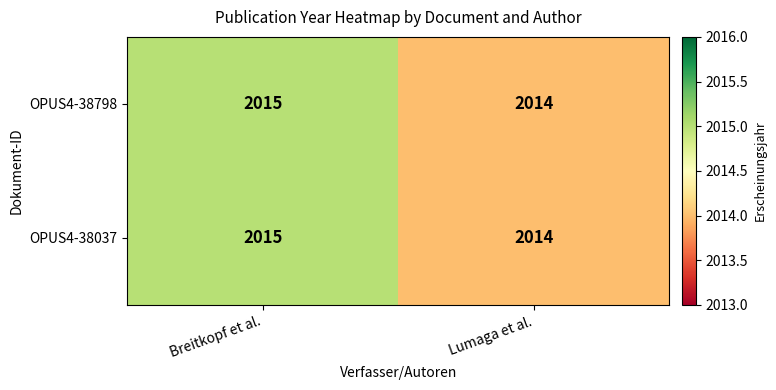

Reading left to right, transcribe all the data shown in this chart.

OPUS4-38798: 2015	2014
OPUS4-38037: 2015	2014